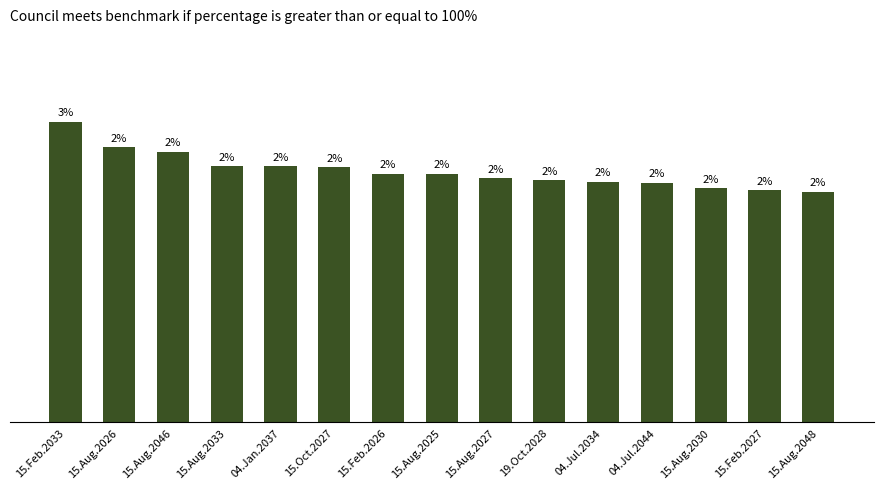

Are the bars horizontal?

No